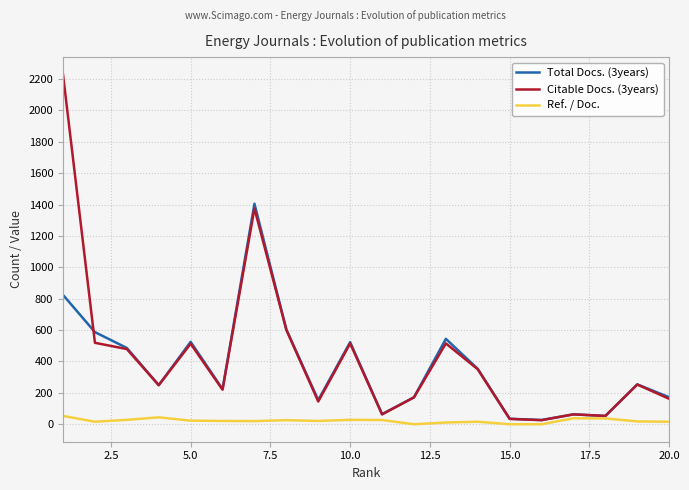

List the series in order of their peak value, highest first.

Citable Docs. (3years), Total Docs. (3years), Ref. / Doc.